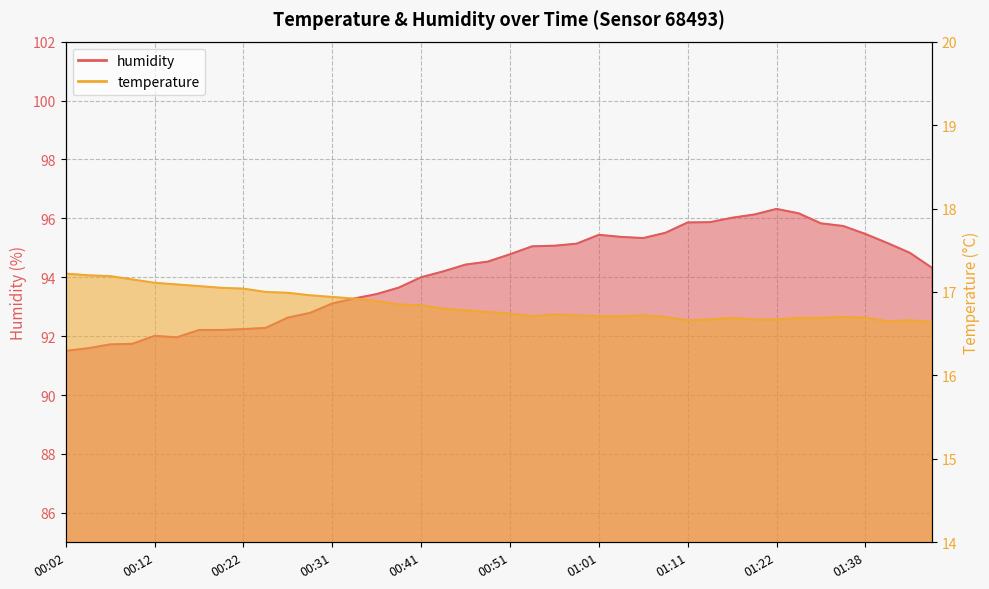

Reading right to left, list all the values displayed in this chart.

humidity: 01:46=94.3	01:43=94.8	01:40=95.2	01:38=95.5	01:35=95.7	01:33=95.8	01:30=96.2	01:22=96.3	01:19=96.1	01:16=96.0	01:13=95.9	01:11=95.9	01:08=95.5	01:06=95.3	01:03=95.4	01:01=95.4	00:58=95.1	00:56=95.1	00:53=95.0	00:51=94.8	00:48=94.5	00:46=94.4	00:44=94.2	00:41=94.0	00:39=93.7	00:36=93.4	00:34=93.3	00:31=93.1	00:29=92.8	00:26=92.6	00:24=92.3	00:22=92.2	00:19=92.2	00:17=92.2	00:14=92.0	00:12=92.0	00:09=91.7	00:07=91.7	00:04=91.6	00:02=91.5
temperature: 01:46=16.6	01:43=16.7	01:40=16.6	01:38=16.7	01:35=16.7	01:33=16.7	01:30=16.7	01:22=16.7	01:19=16.7	01:16=16.7	01:13=16.7	01:11=16.7	01:08=16.7	01:06=16.7	01:03=16.7	01:01=16.7	00:58=16.7	00:56=16.7	00:53=16.7	00:51=16.7	00:48=16.8	00:46=16.8	00:44=16.8	00:41=16.8	00:39=16.9	00:36=16.9	00:34=16.9	00:31=16.9	00:29=17.0	00:26=17.0	00:24=17.0	00:22=17.0	00:19=17.1	00:17=17.1	00:14=17.1	00:12=17.1	00:09=17.1	00:07=17.2	00:04=17.2	00:02=17.2